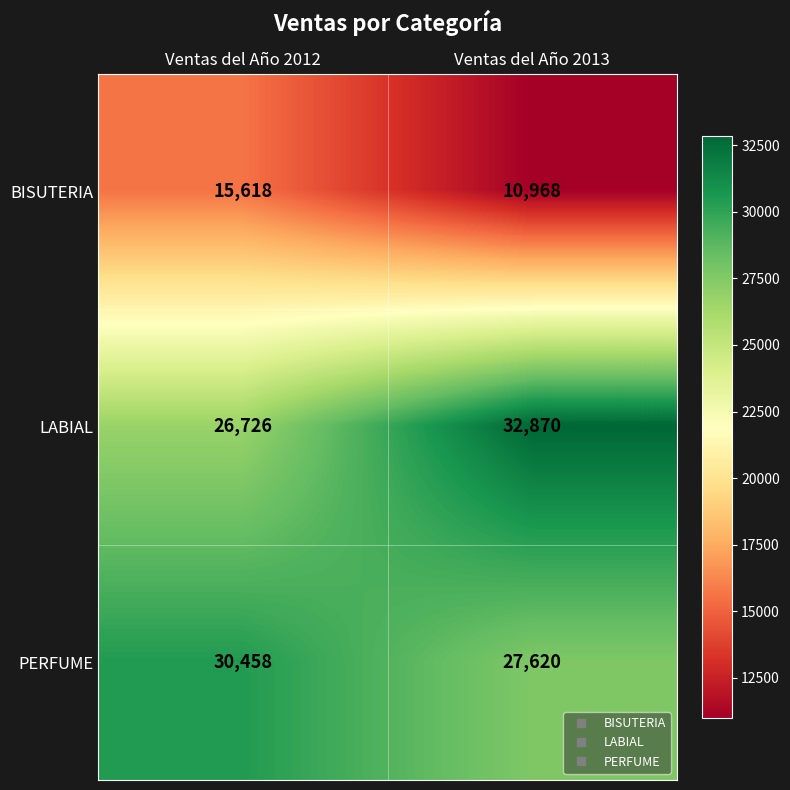

Which series has the largest total across all categories?

LABIAL